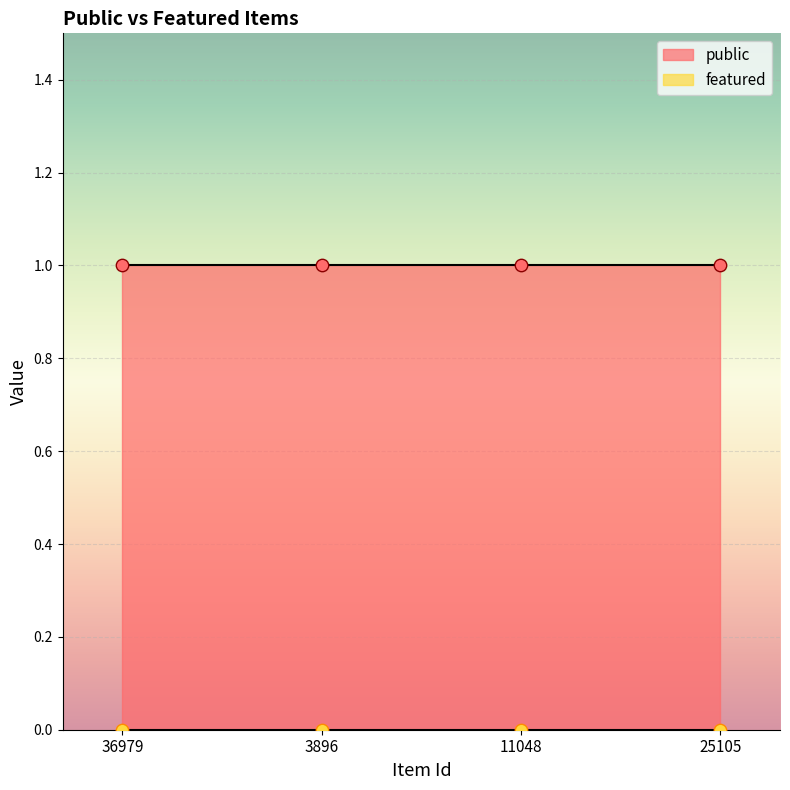

At how many categories does at least one series exceed 0?

4